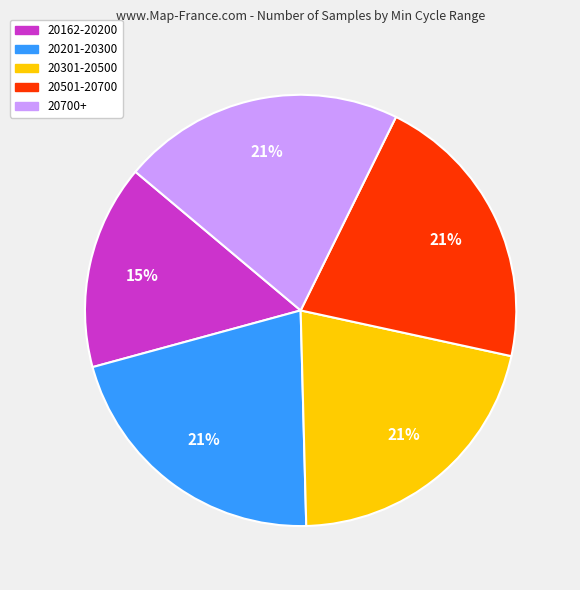

True or false: 20201-20300 accounts for 7% of the total.

False